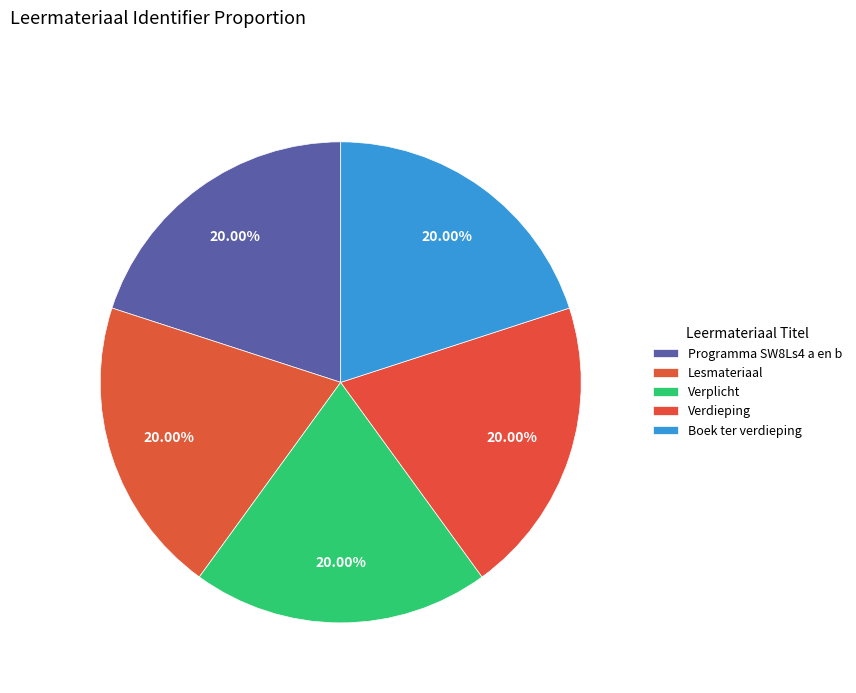

How many slices are in this pie chart?

5